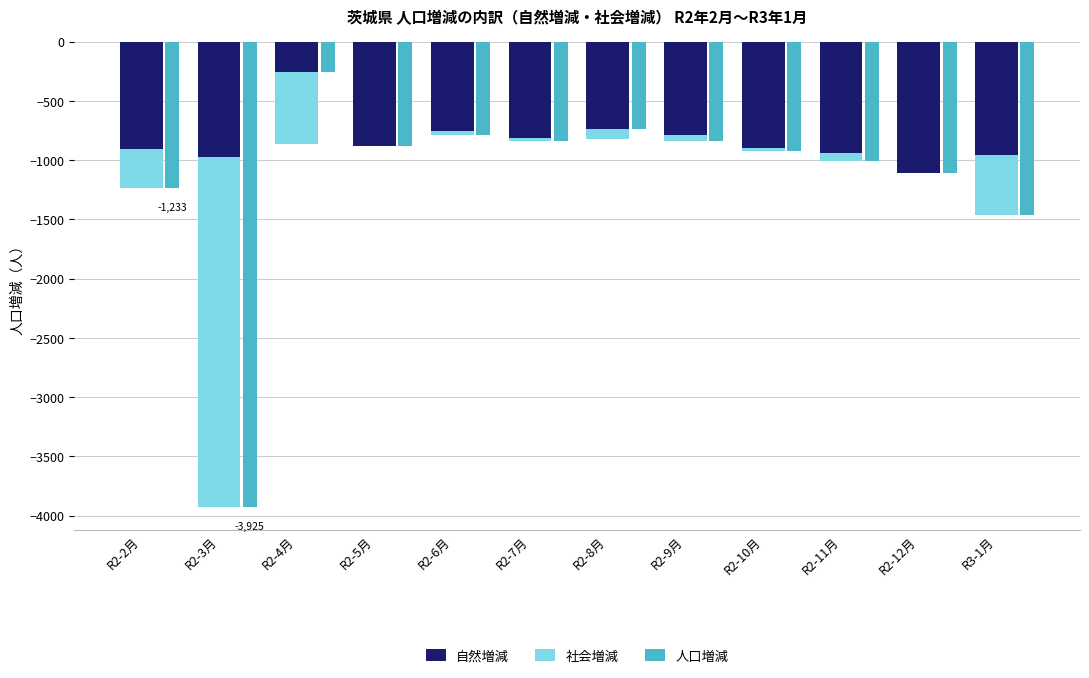

Reading left to right, extract all data points from this chart.

自然増減: -904	-973	-868	-877	-754	-817	-826	-787	-902	-938	-1108	-956
社会増減: -329	-2952	615	-5	-32	-26	86	-50	-20	-68	-5	-505
人口増減: -1233	-3925	-253	-882	-786	-843	-740	-837	-922	-1006	-1113	-1461